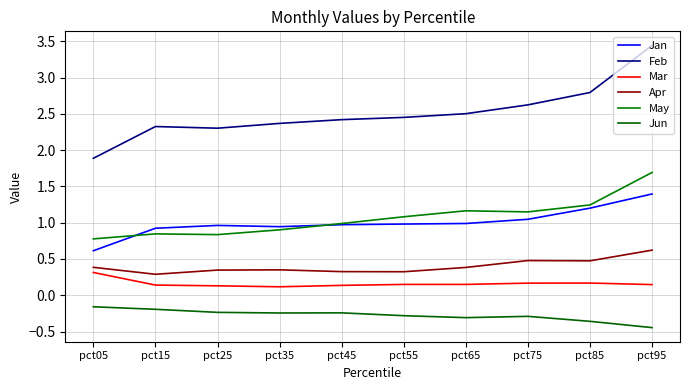

What is the total value across all series at pct55?

4.7